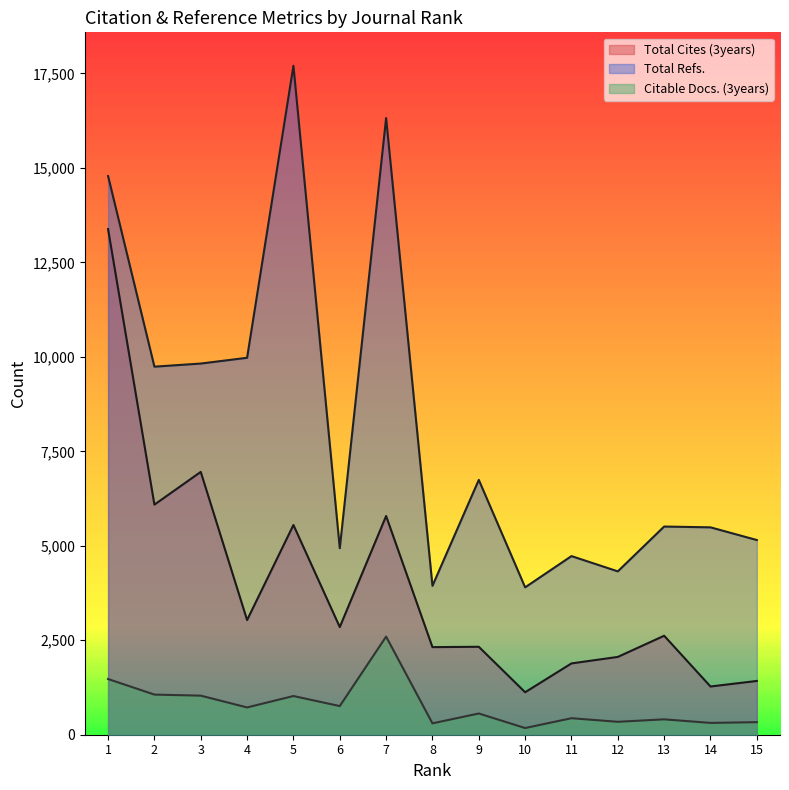

Rank the series by their average value, from highest to lowest.

Total Refs., Total Cites (3years), Citable Docs. (3years)